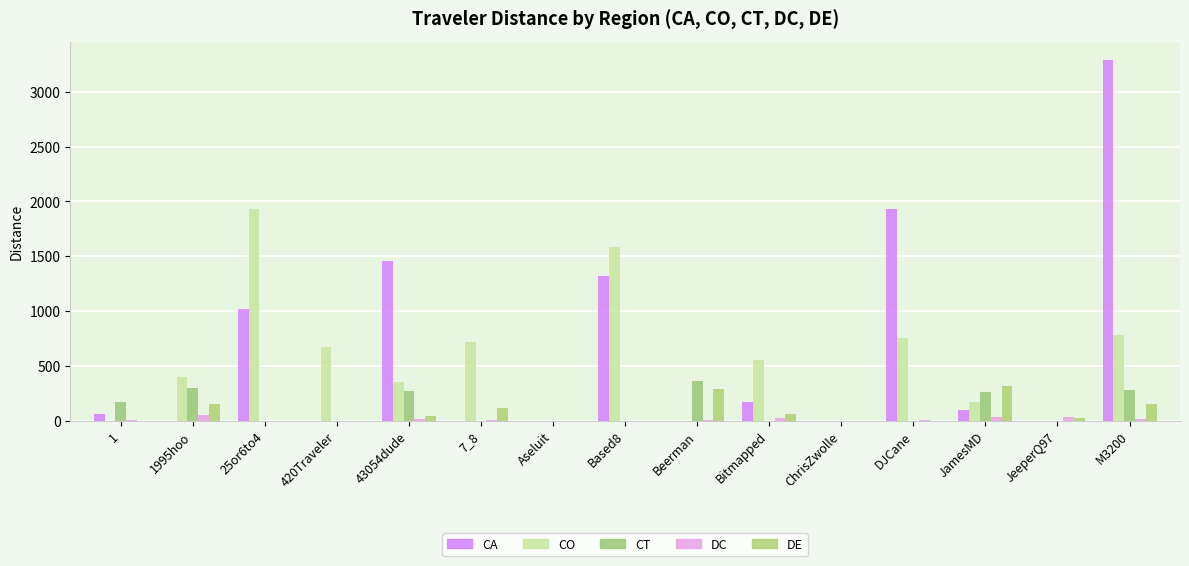

Count the number of data series in this chart.

5